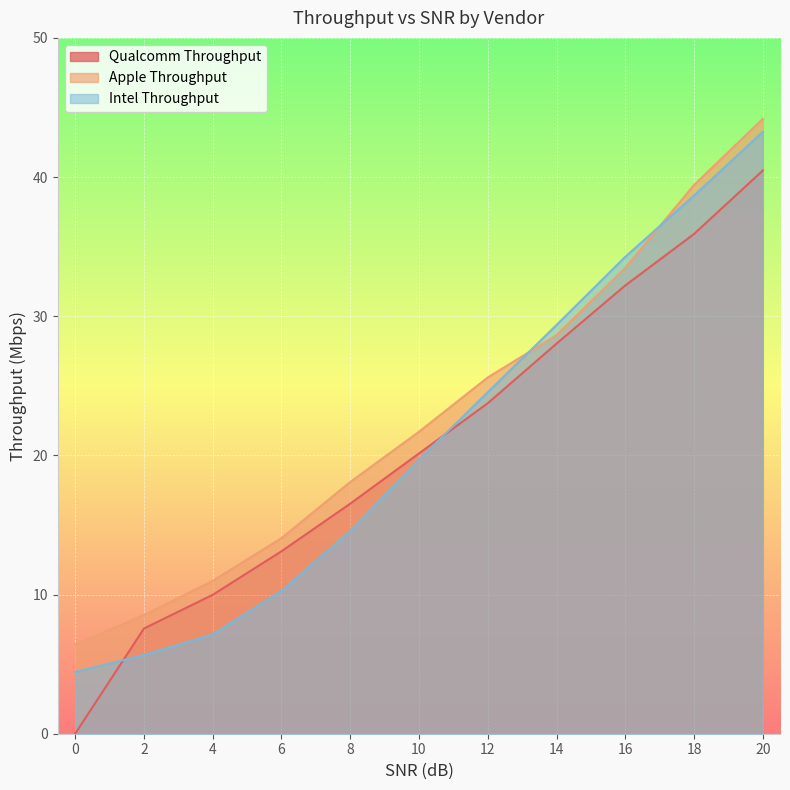

How many data points does each series have?

11